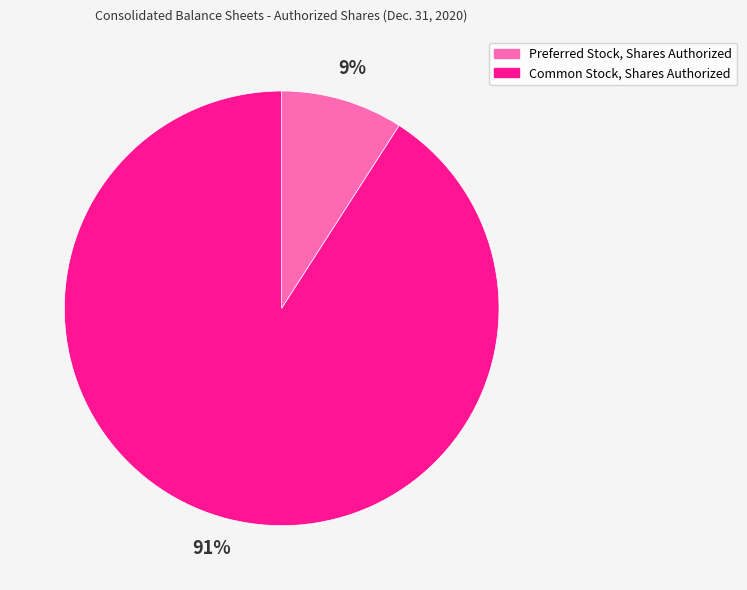

To the nearest percent, what portion does Preferred Stock, Shares Authorized represent?

9%